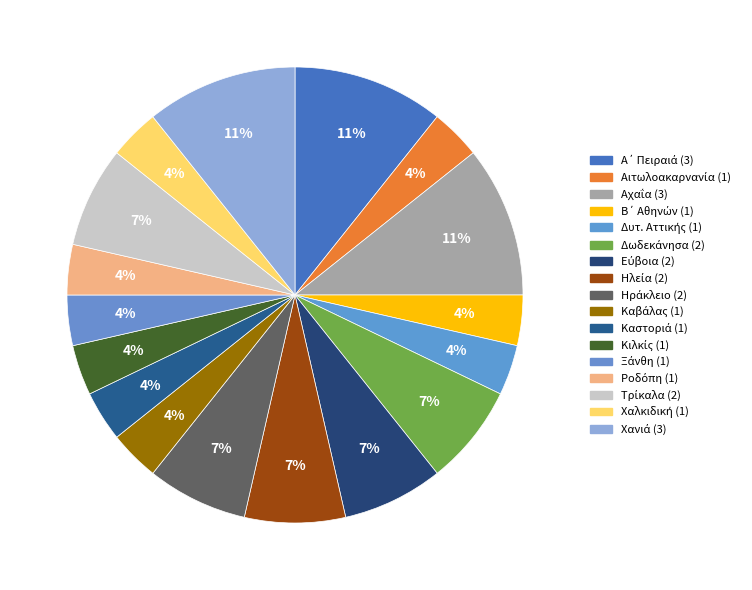

How many segments does this pie chart have?

17